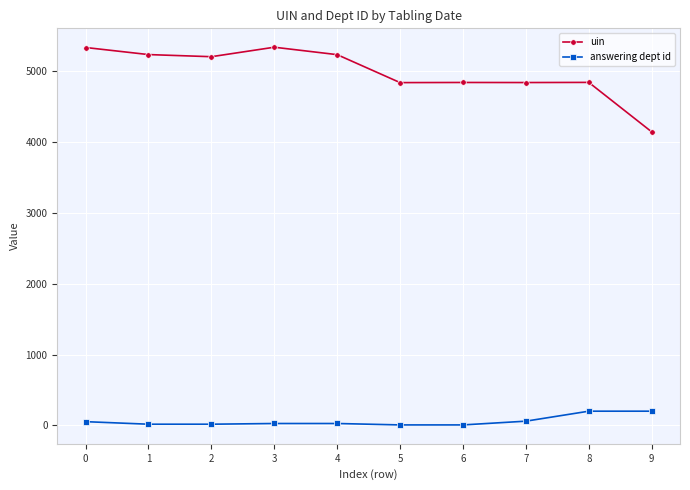

Rank the series by their average value, from highest to lowest.

uin, answering dept id